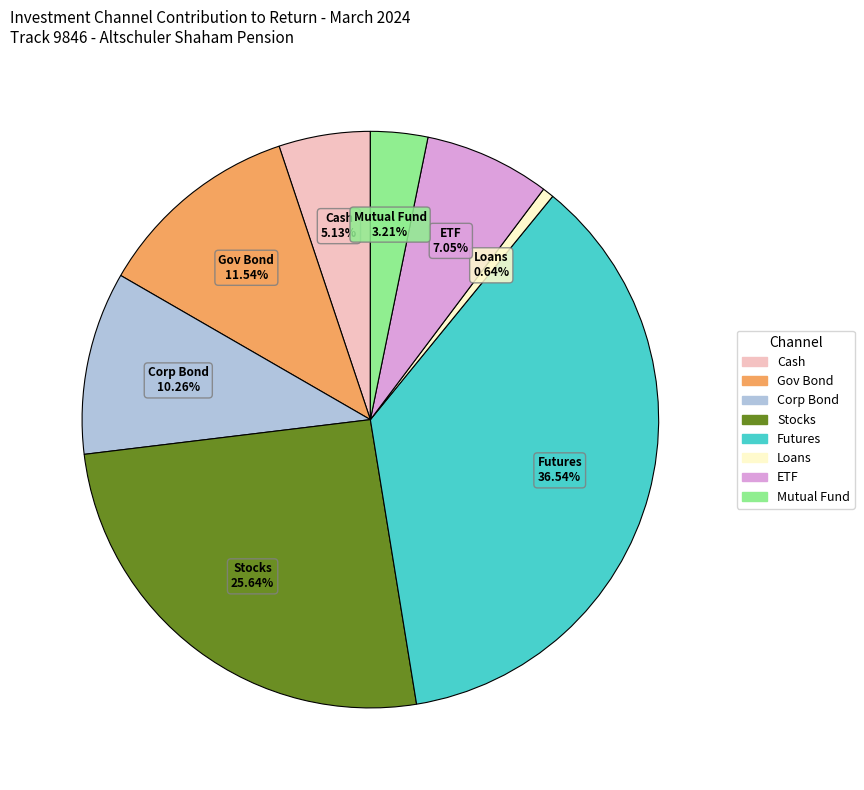

Is there a majority slice in this chart?

No